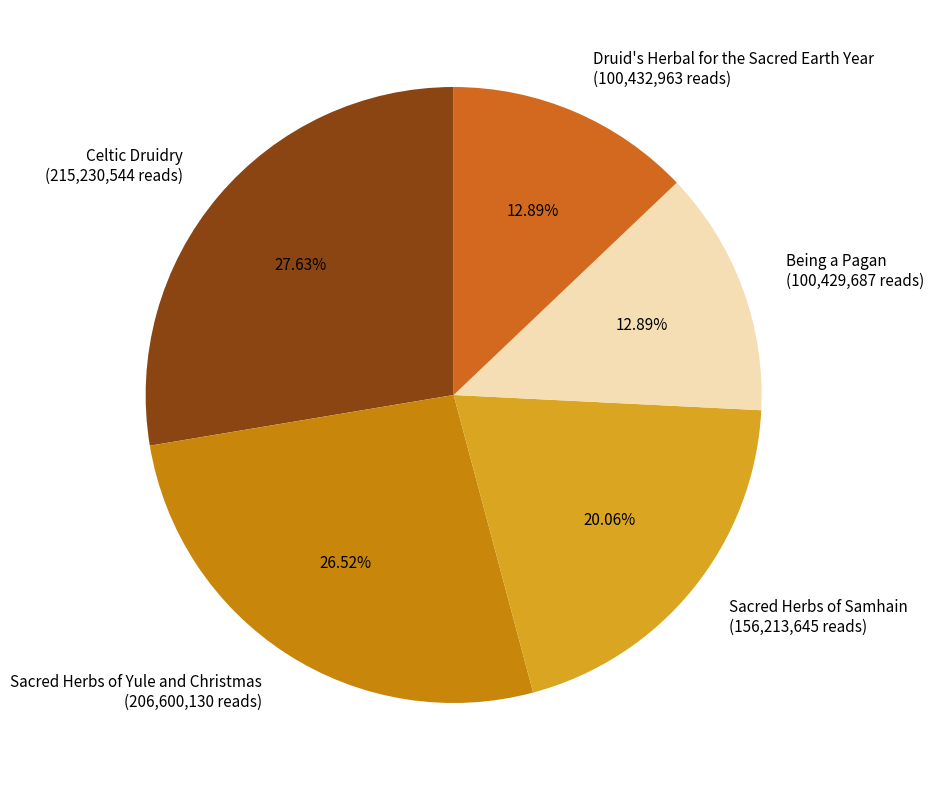

Is it true that Being a Pagan is 13% of the pie?

True